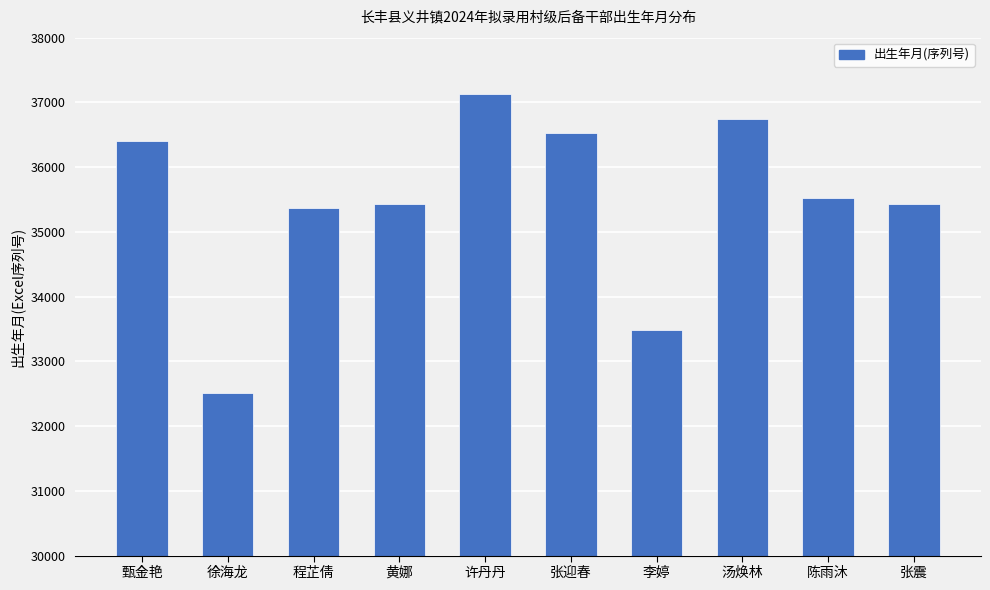

Reading right to left, list all the values displayed in this chart.

张震=35431	陈雨沐=35521	汤焕林=36739	李婷=33482	张迎春=36526	许丹丹=37135	黄娜=35431	程芷倩=35370	徐海龙=32509	甄金艳=36404